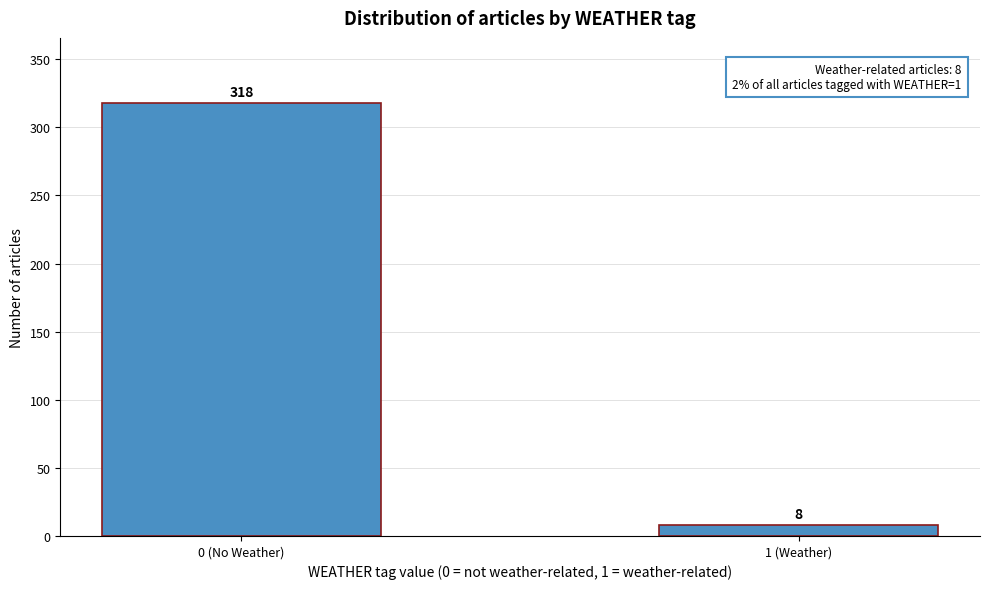

Reading left to right, list all the values displayed in this chart.

0 (No Weather)=318	1 (Weather)=8